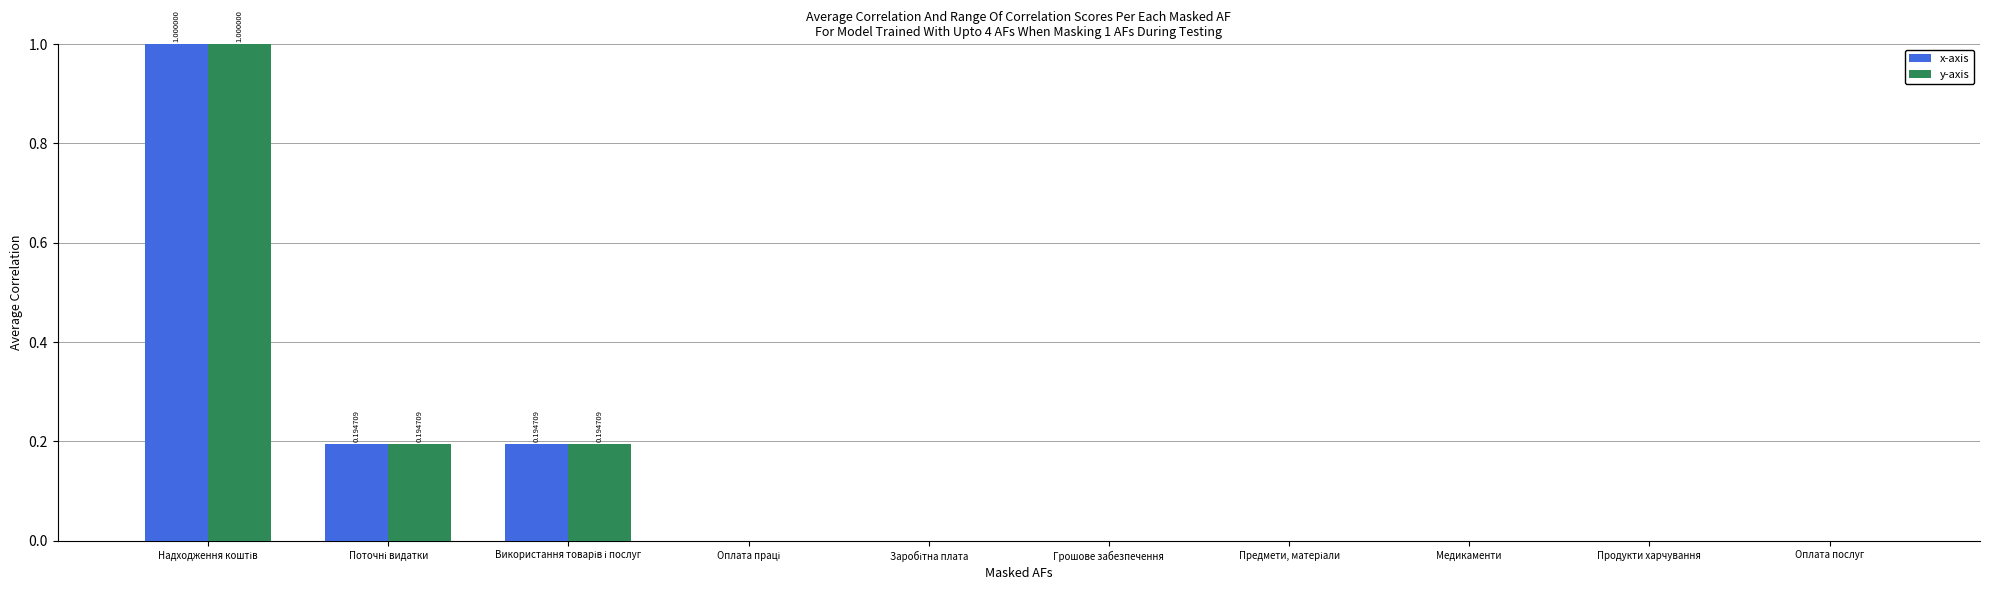

Which series has the widest spread of values?

x-axis